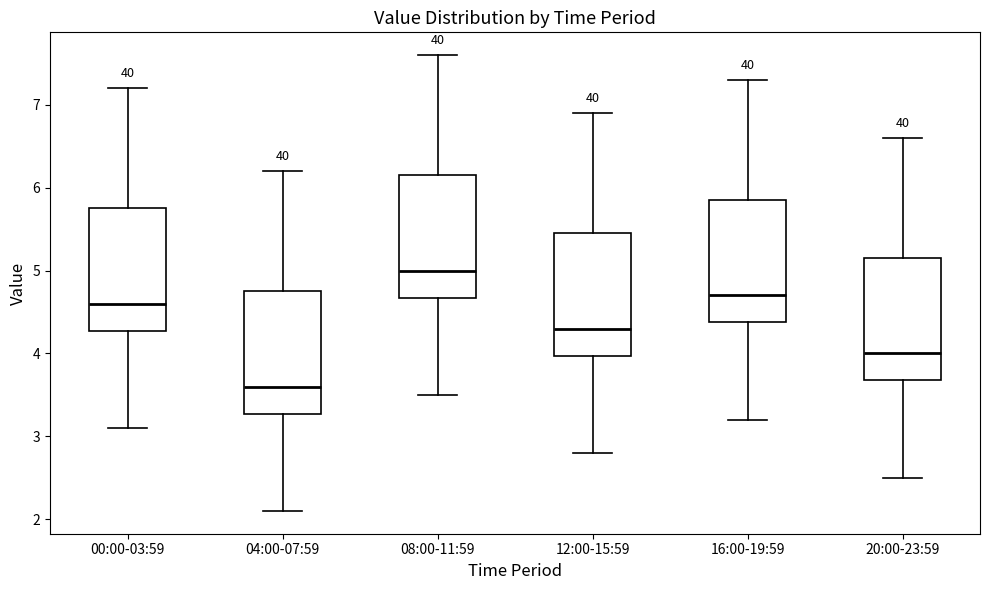

Where is the upper edge of the box for 04:00-07:59 on the y-axis? The values are not printed on the chart, so give them approximately, as read against the axis.

4.8